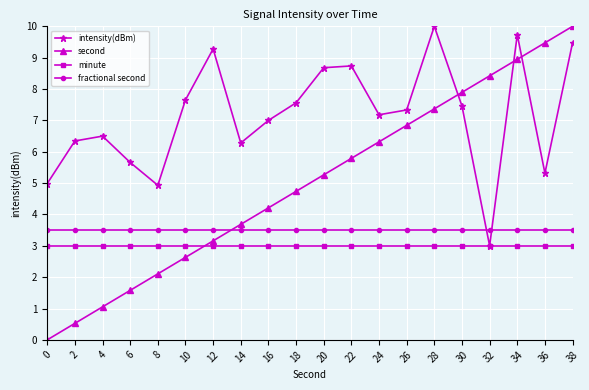

True or false: second has more than 0 interior local peaks.

False